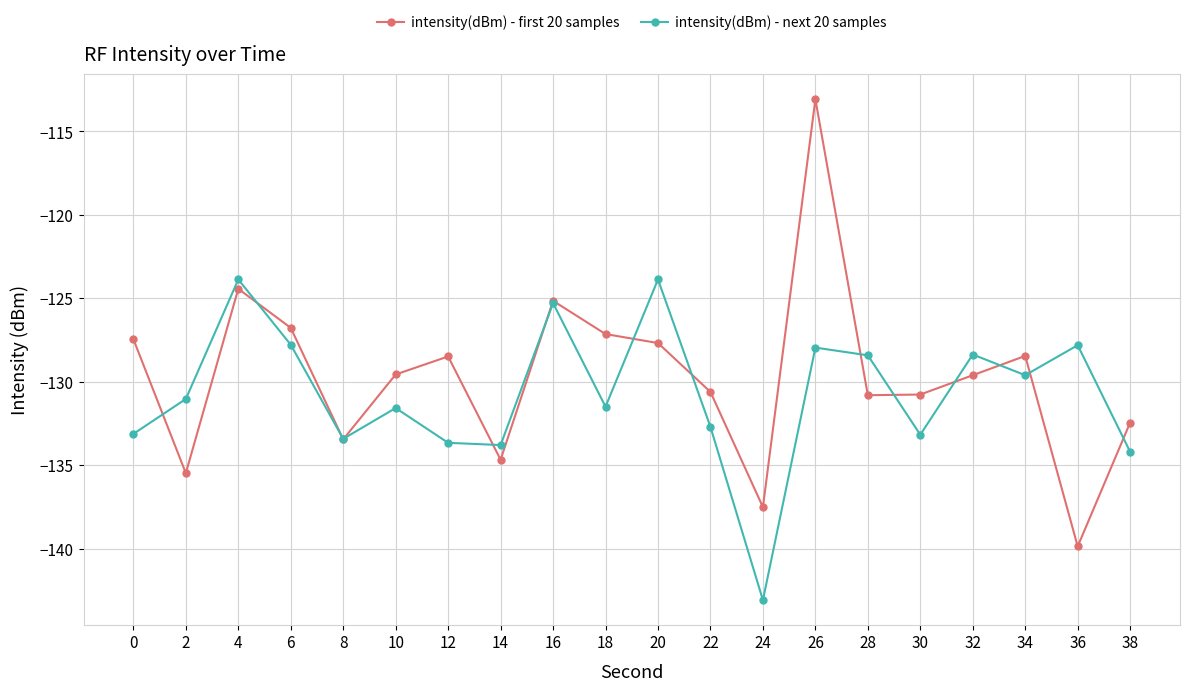

At which category is the sum across all series the highest?

26